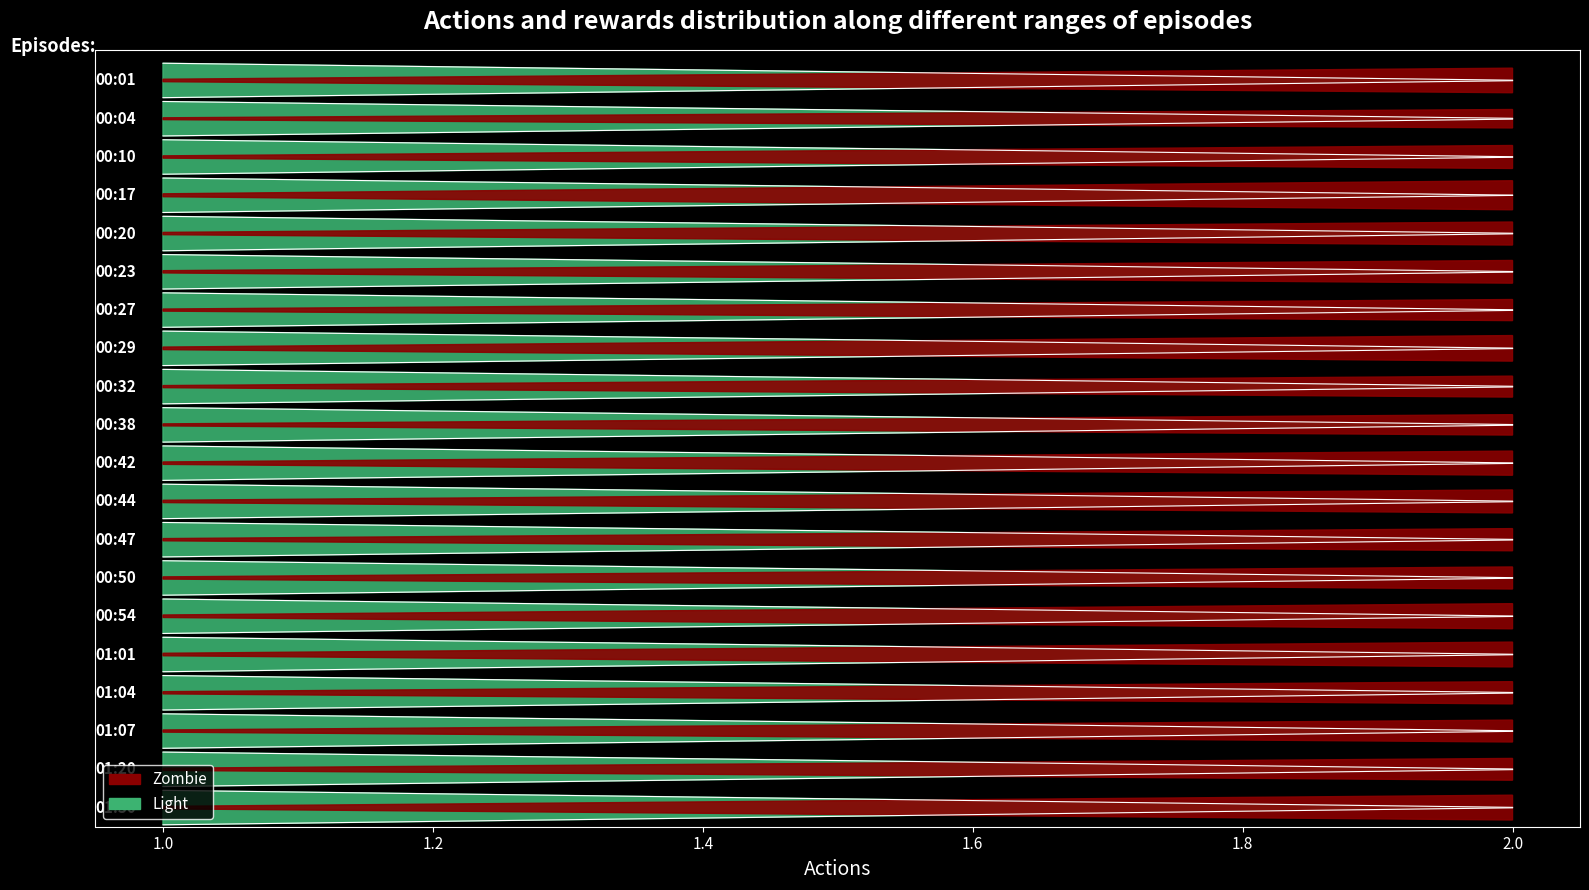

At how many categories does at least one series exceed 17?

2